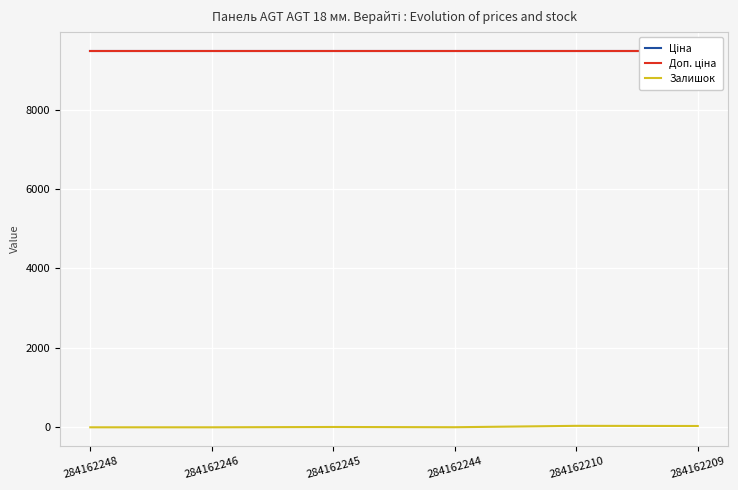

What is the maximum value for Залишок?

37